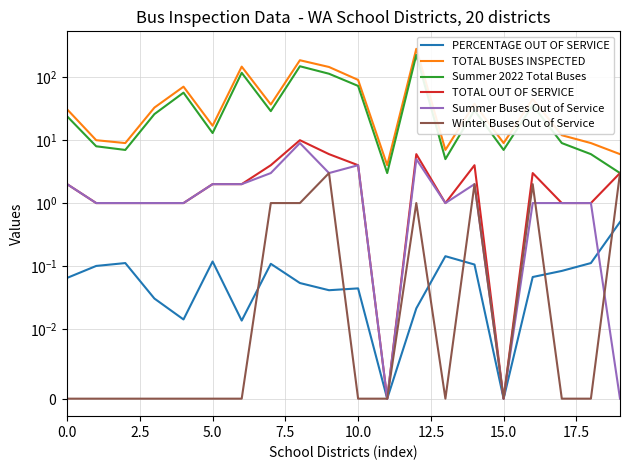

Reading left to right, list all the values displayed in this chart.

PERCENTAGE OUT OF SERVICE: 0.1	0.1	0.1	0.0	0.0	0.1	0.0	0.1	0.1	0.0	0.0	0.0	0.0	0.1	0.1	0.0	0.1	0.1	0.1	0.5
TOTAL BUSES INSPECTED: 31.0	10.0	9.0	33.0	71.0	17.0	148.0	37.0	187.0	146.0	91.0	4.0	284.0	7.0	38.0	9.0	45.0	12.0	9.0	6.0
Summer 2022 Total Buses: 24.0	8.0	7.0	26.0	57.0	13.0	118.0	29.0	150.0	114.0	73.0	3.0	227.0	5.0	30.0	7.0	36.0	9.0	6.0	3.0
TOTAL OUT OF SERVICE: 2.0	1.0	1.0	1.0	1.0	2.0	2.0	4.0	10.0	6.0	4.0	0.0	6.0	1.0	4.0	0.0	3.0	1.0	1.0	3.0
Summer Buses Out of Service: 2.0	1.0	1.0	1.0	1.0	2.0	2.0	3.0	9.0	3.0	4.0	0.0	5.0	1.0	2.0	0.0	1.0	1.0	1.0	0.0
Winter Buses Out of Service: 0.0	0.0	0.0	0.0	0.0	0.0	0.0	1.0	1.0	3.0	0.0	0.0	1.0	0.0	2.0	0.0	2.0	0.0	0.0	3.0